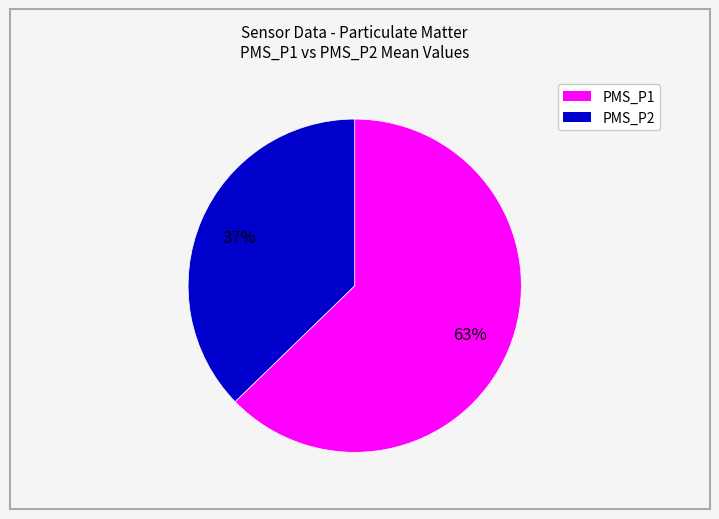

Is there any slice that represents more than half of the pie?

Yes